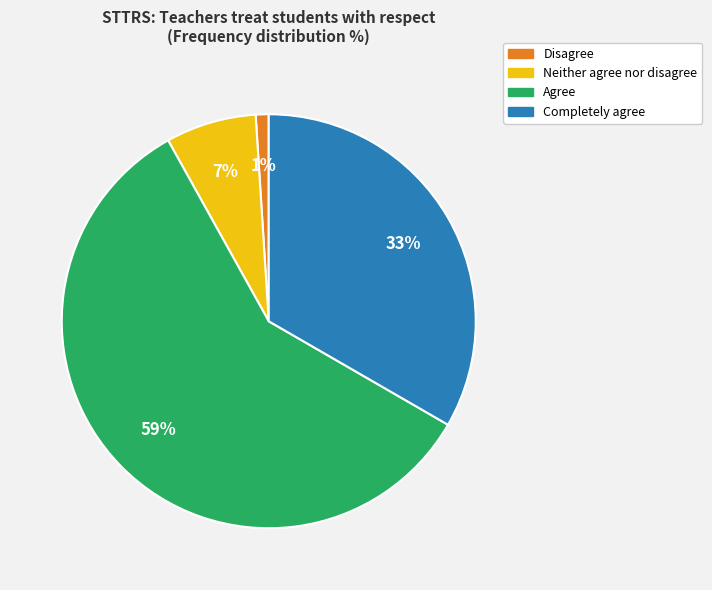

Does any single category account for the majority?

Yes